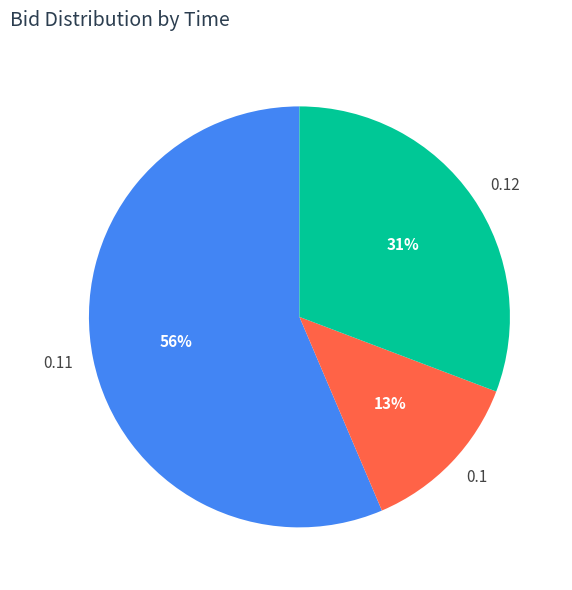

Is there a majority slice in this chart?

Yes